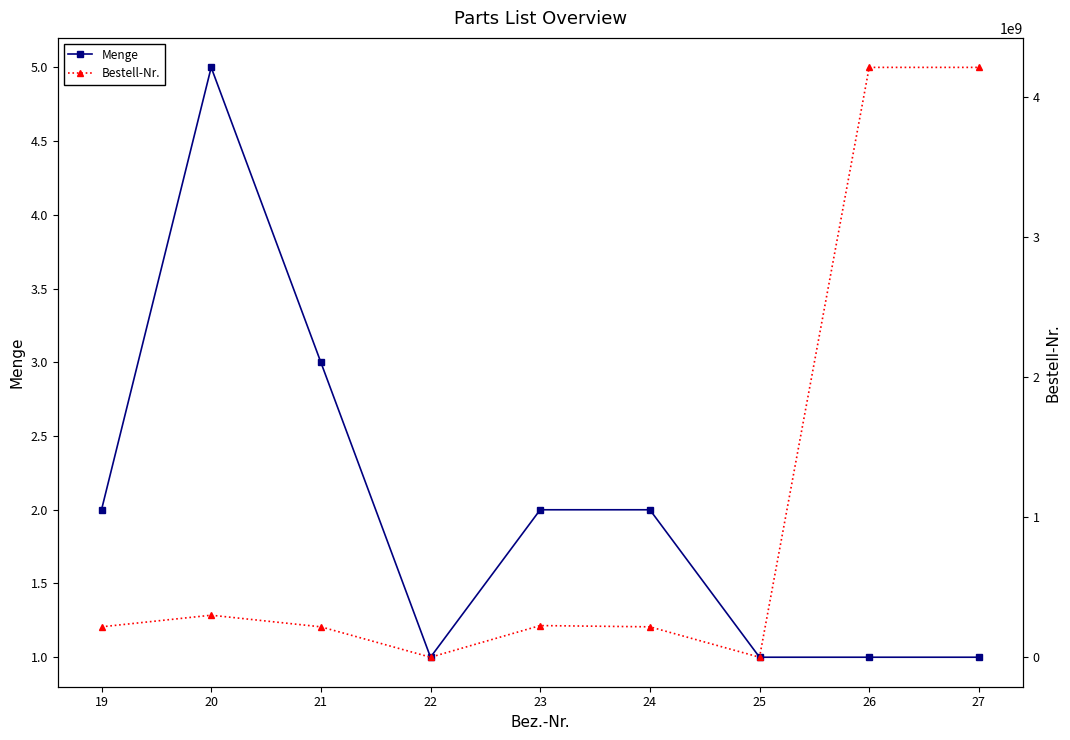

At which category is the sum across all series the highest?

26